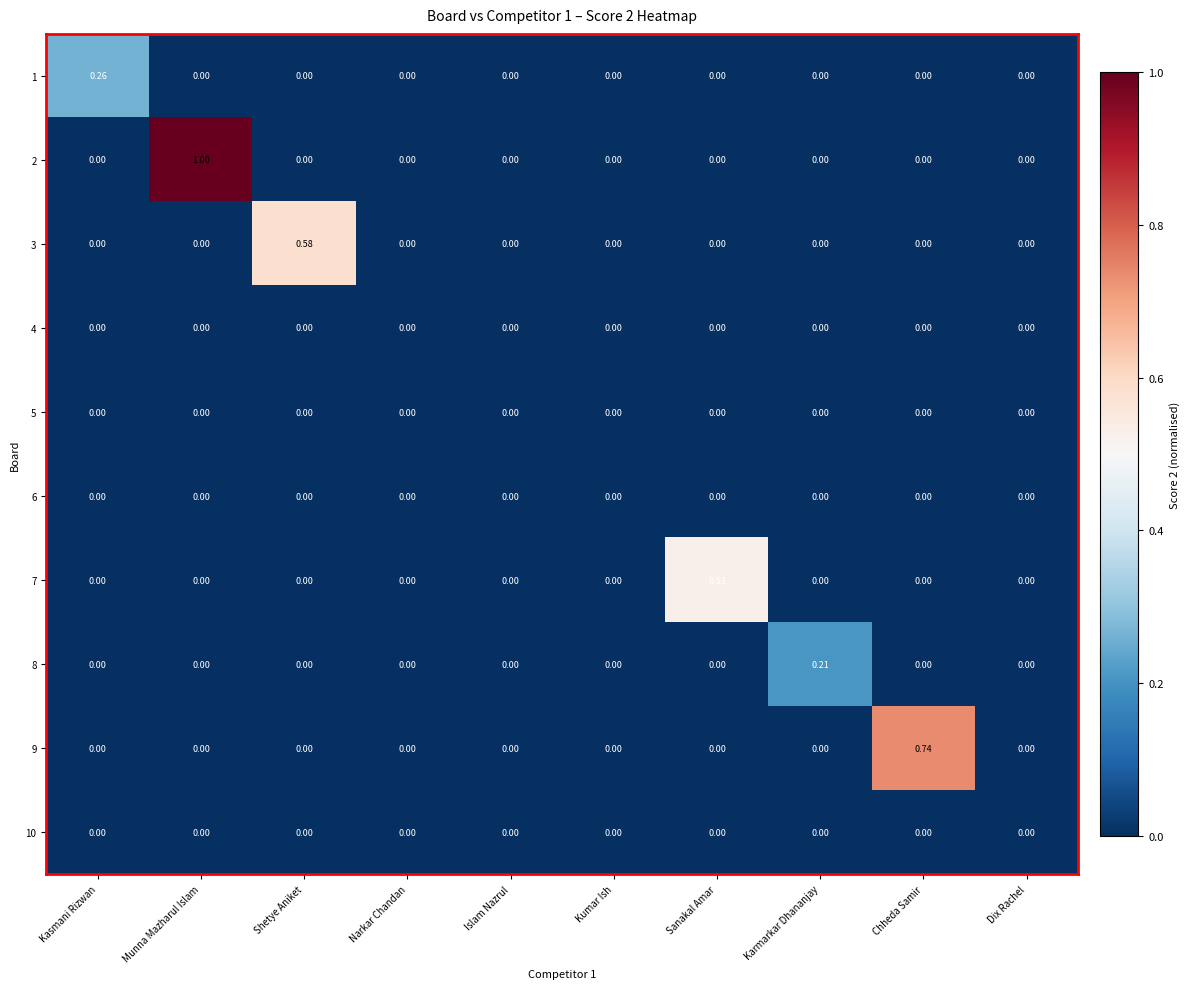

Which series has the widest spread of values?

2